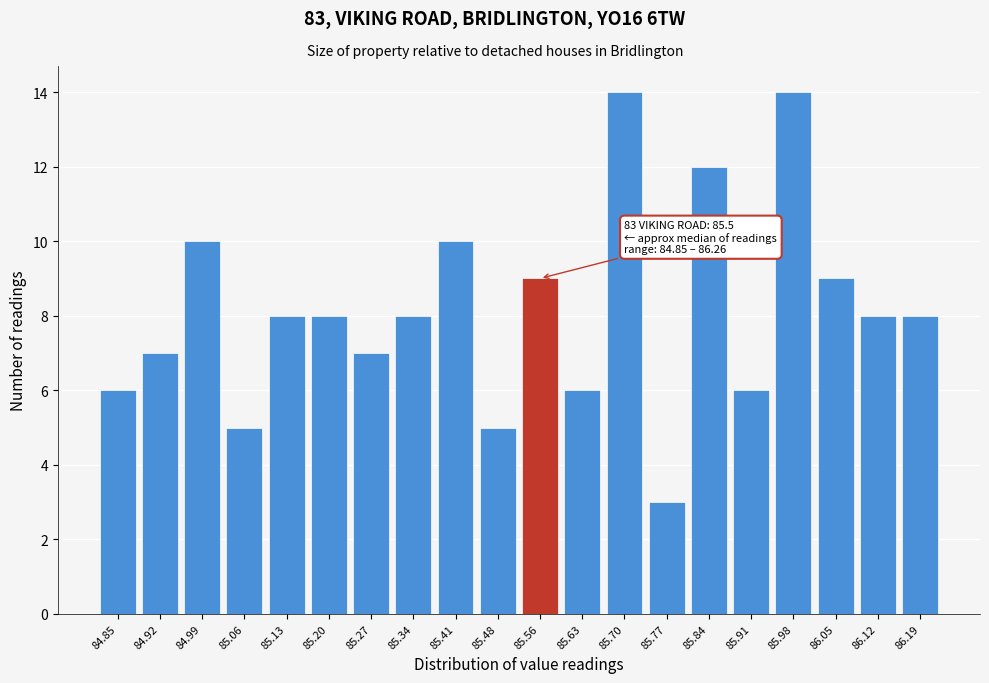

Reading right to left, transcribe all the data shown in this chart.

86.19=8	86.12=8	86.05=9	85.98=14	85.91=6	85.84=12	85.77=3	85.70=14	85.63=6	85.56=9	85.48=5	85.41=10	85.34=8	85.27=7	85.20=8	85.13=8	85.06=5	84.99=10	84.92=7	84.85=6